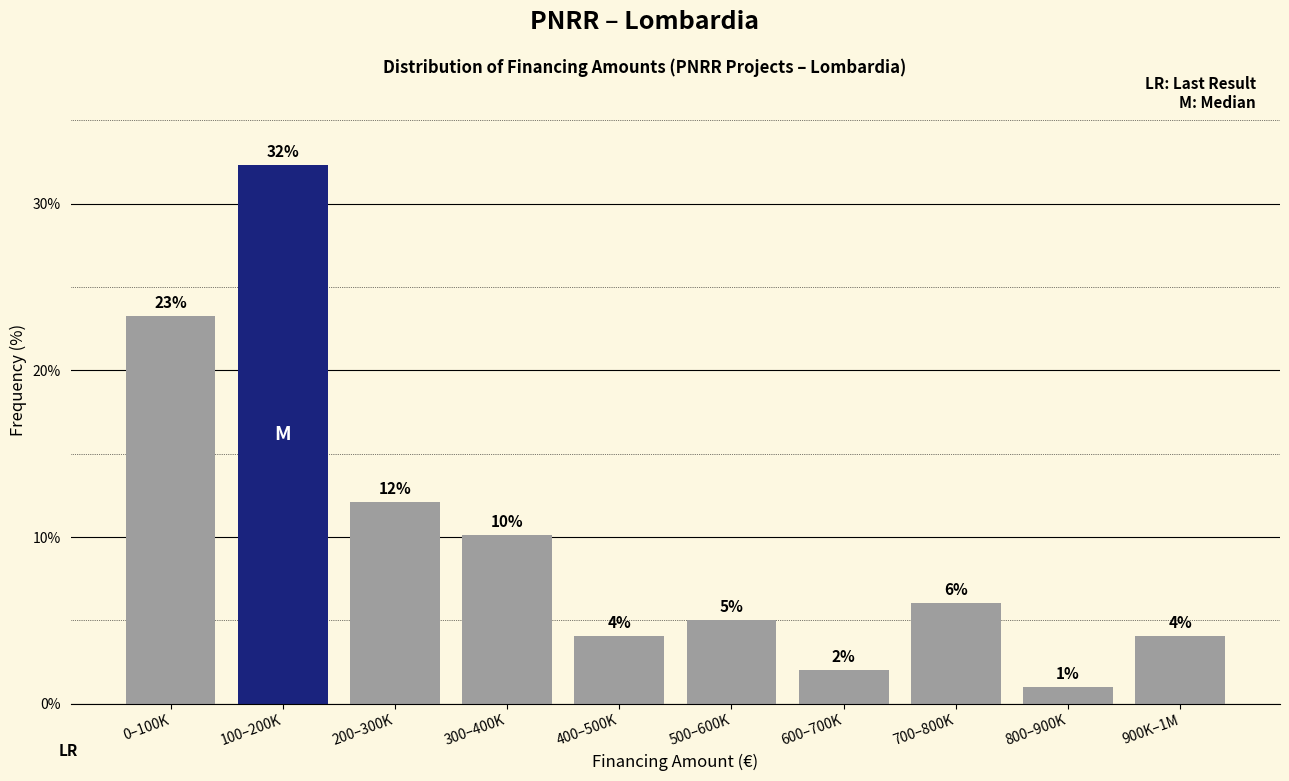

Which has a higher value, 0–100K or 500–600K?

0–100K